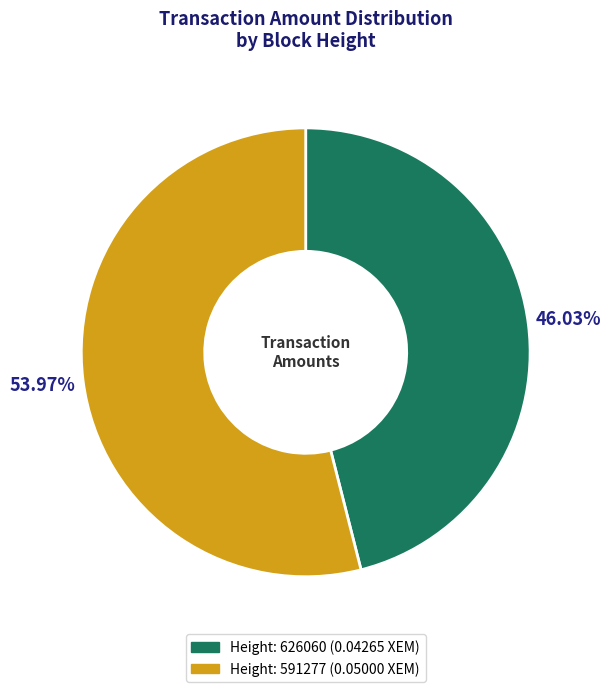

Is there a majority slice in this chart?

Yes